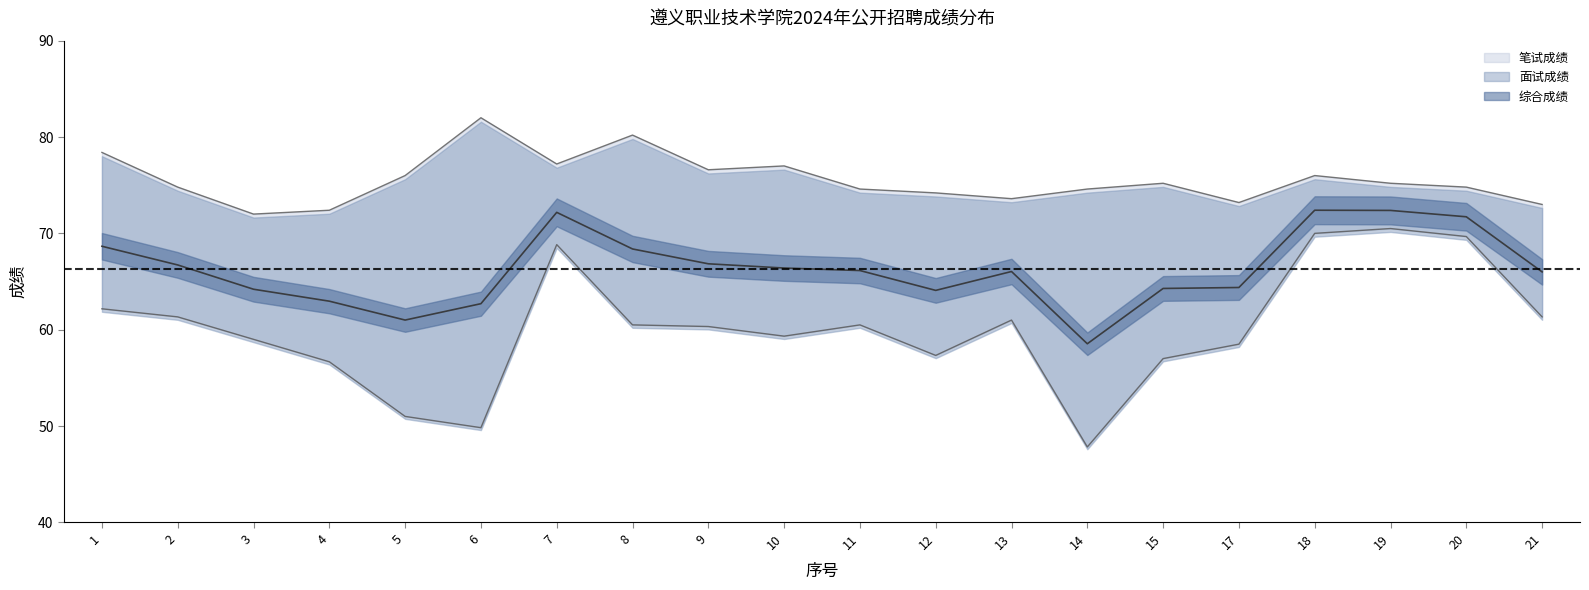

What is the greatest value displayed?

82.0